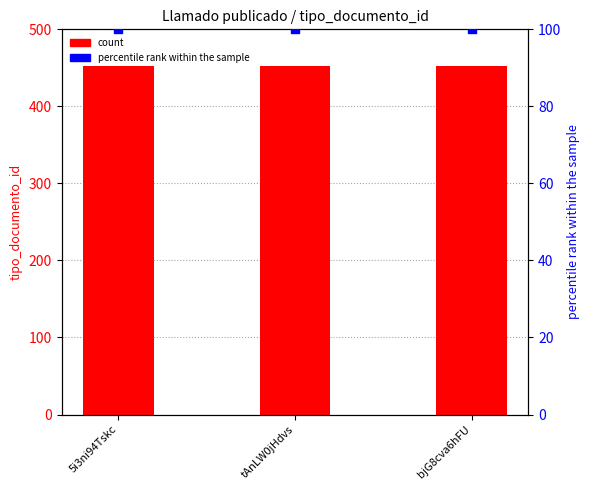

Which series reaches the minimum Y coordinate?

percentile rank within the sample